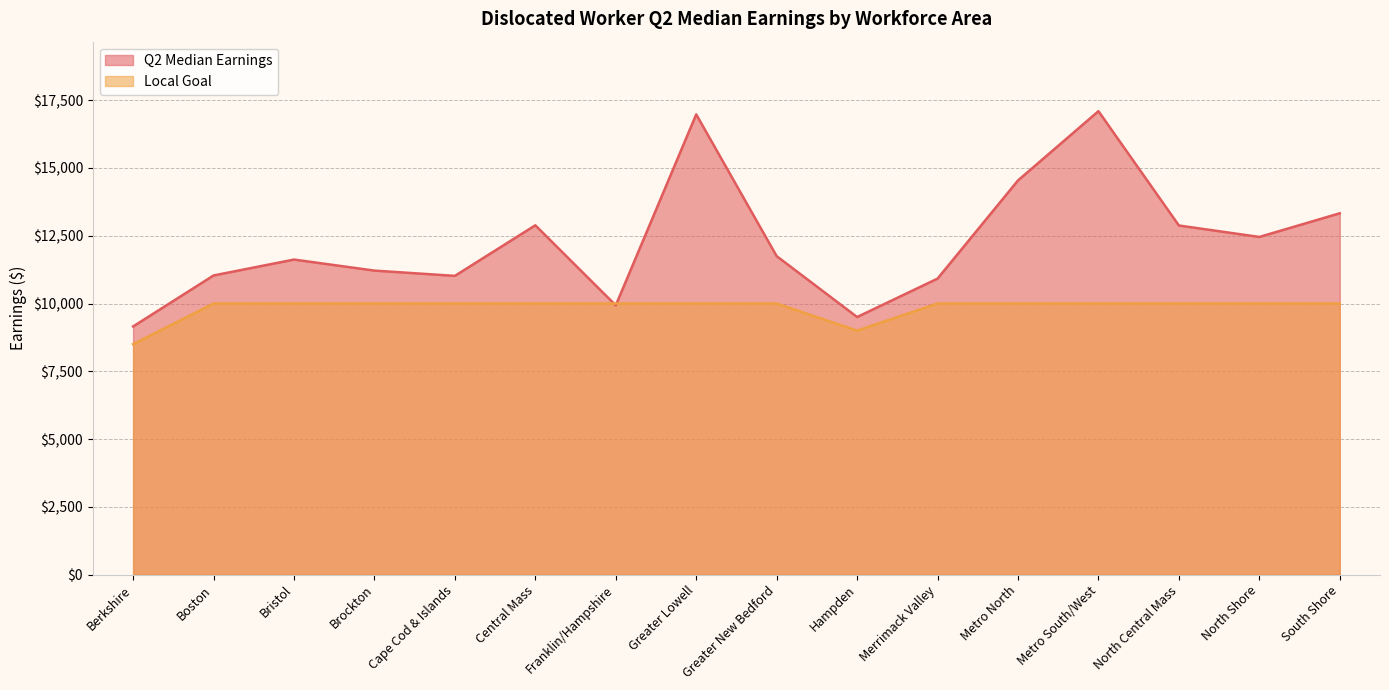

At how many categories does at least one series exceed 15519?

2